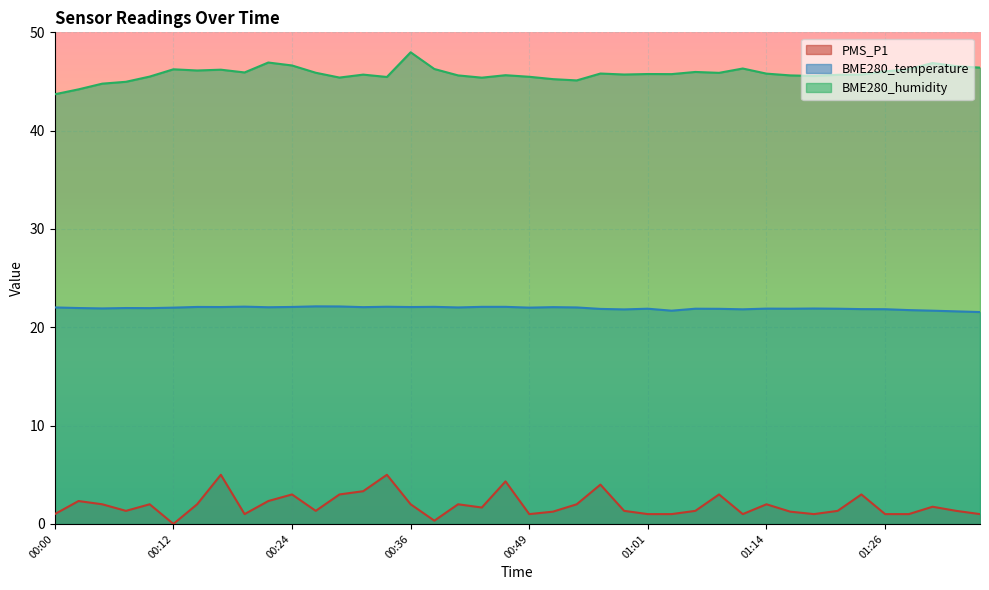

Where is the first local maximum for BME280_humidity?

00:12